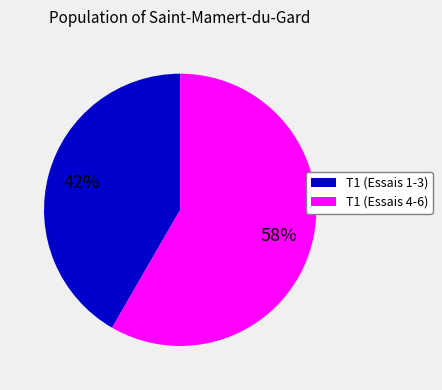

To the nearest percent, what is the average slice percentage?

50%